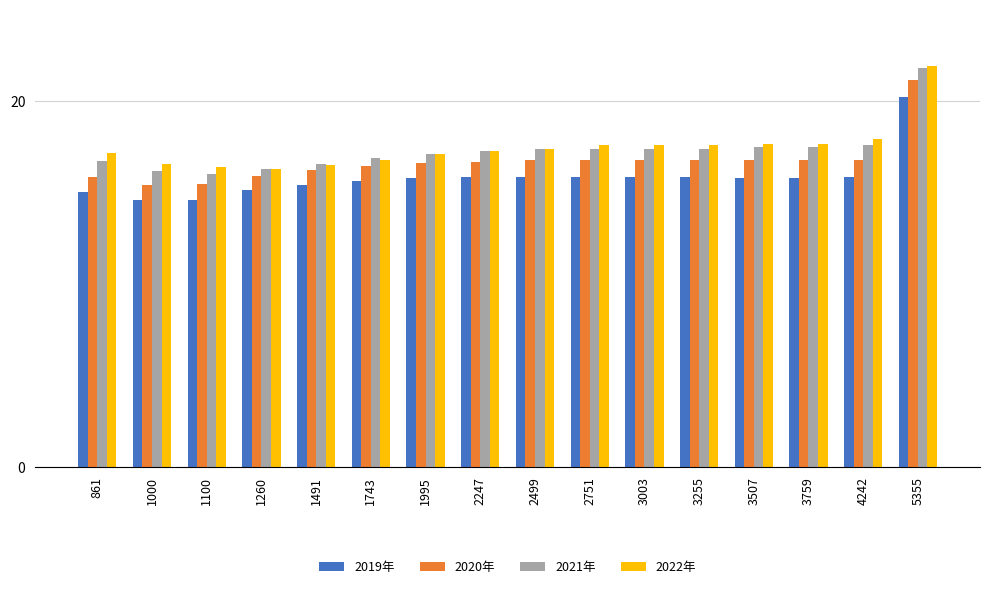

What is the minimum value for 2021年?

16.0